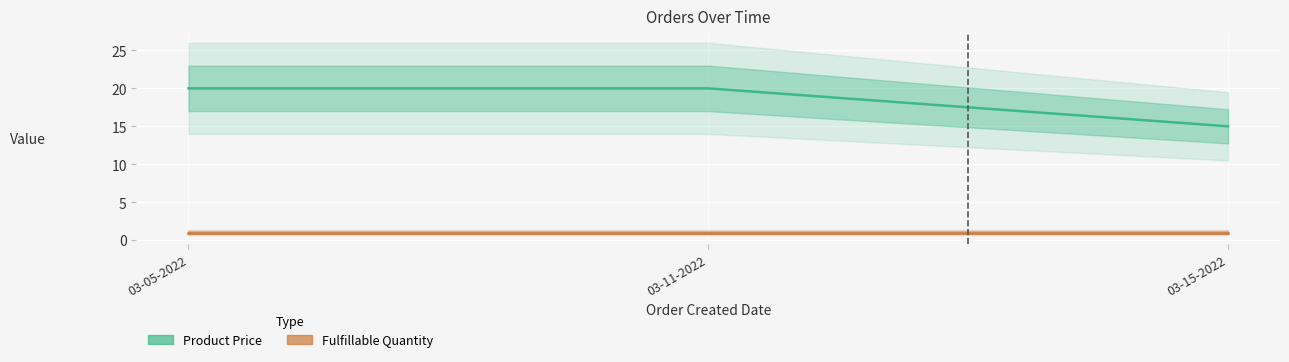

What is the spread (max minus min) of values at 03-15-2022?

14.0